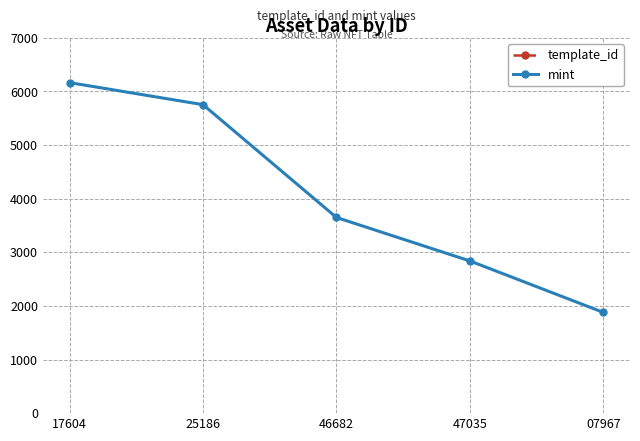

What is the sum of all template_id values?

1304522